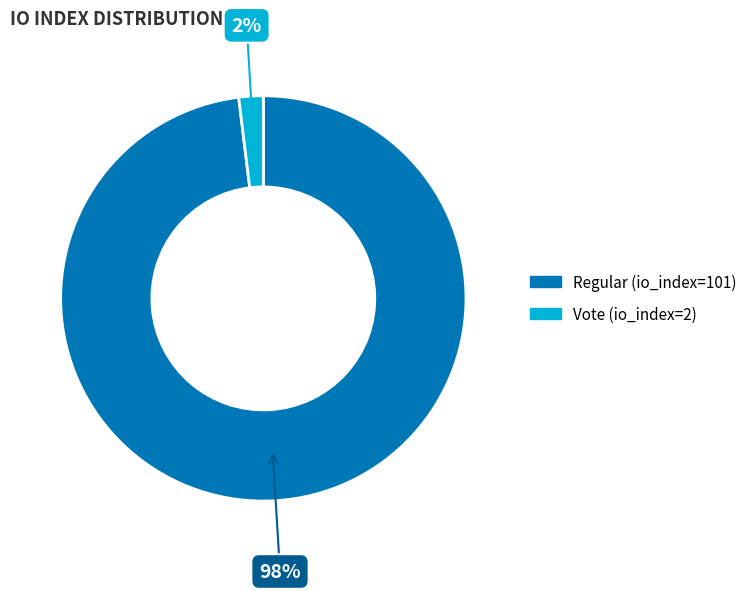

To the nearest percent, what percentage of the pie is Regular (io_index=101)?

98%